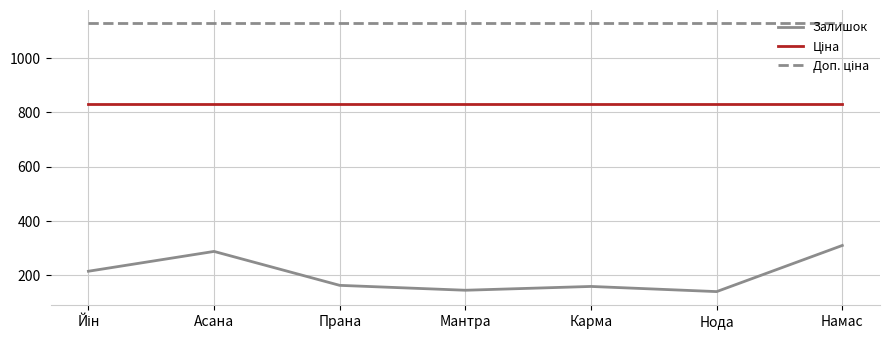

What is the total value across all series at Мантра?

2105.4